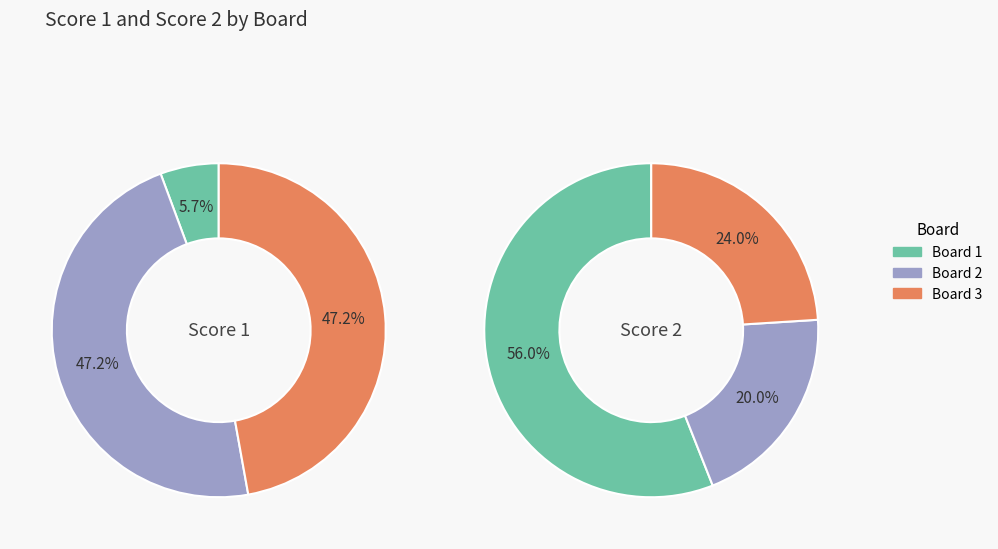

To the nearest percent, what is the difference between the Board 3 and Board 1 slice percentages?

42%